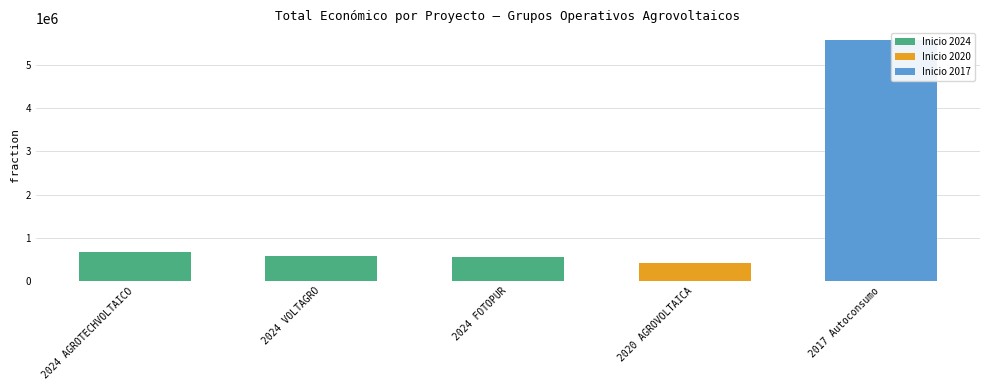

What is the label of the 5th bar from the left?

2017 Autoconsumo